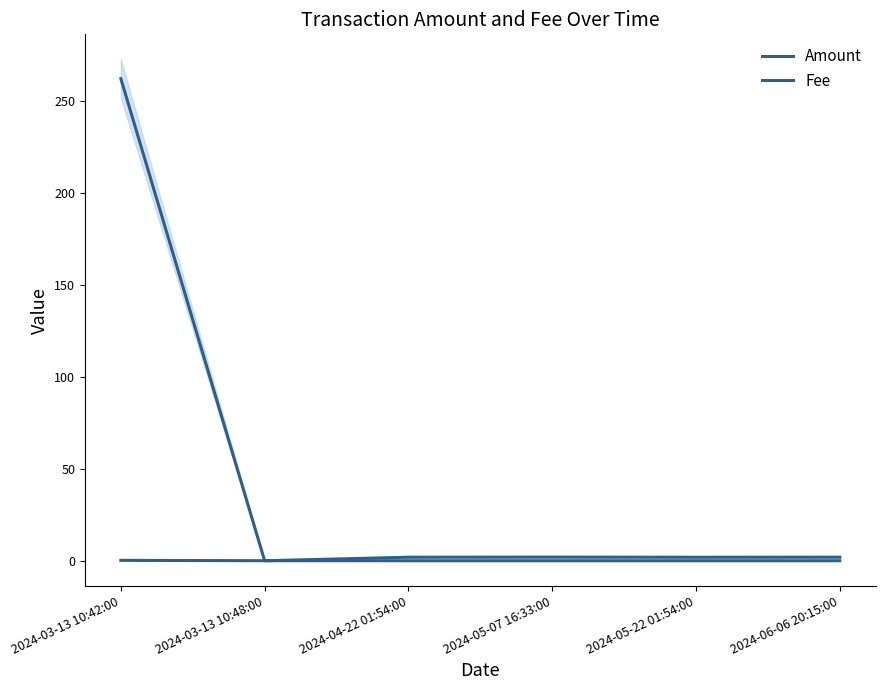

Where is the first local maximum for Amount?

2024-05-07 16:33:00